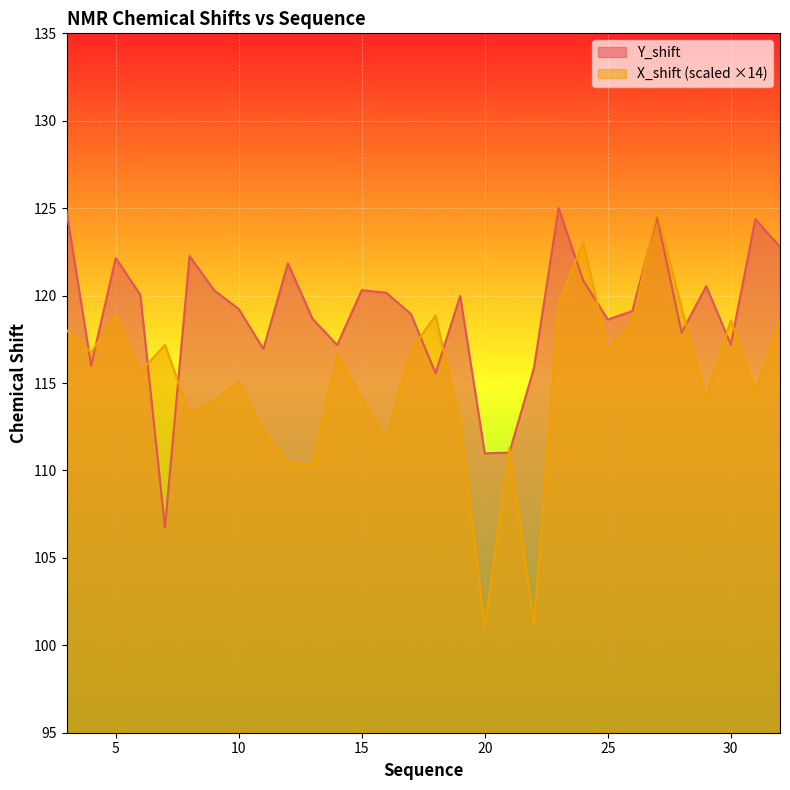

Rank the series at 25 from lowest to highest value.

X_shift (scaled ×14), Y_shift